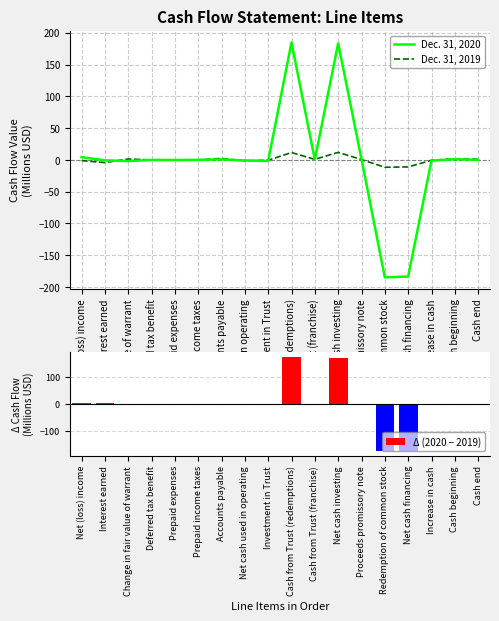

Are the bars grouped side by side (vs. stacked)?

Yes